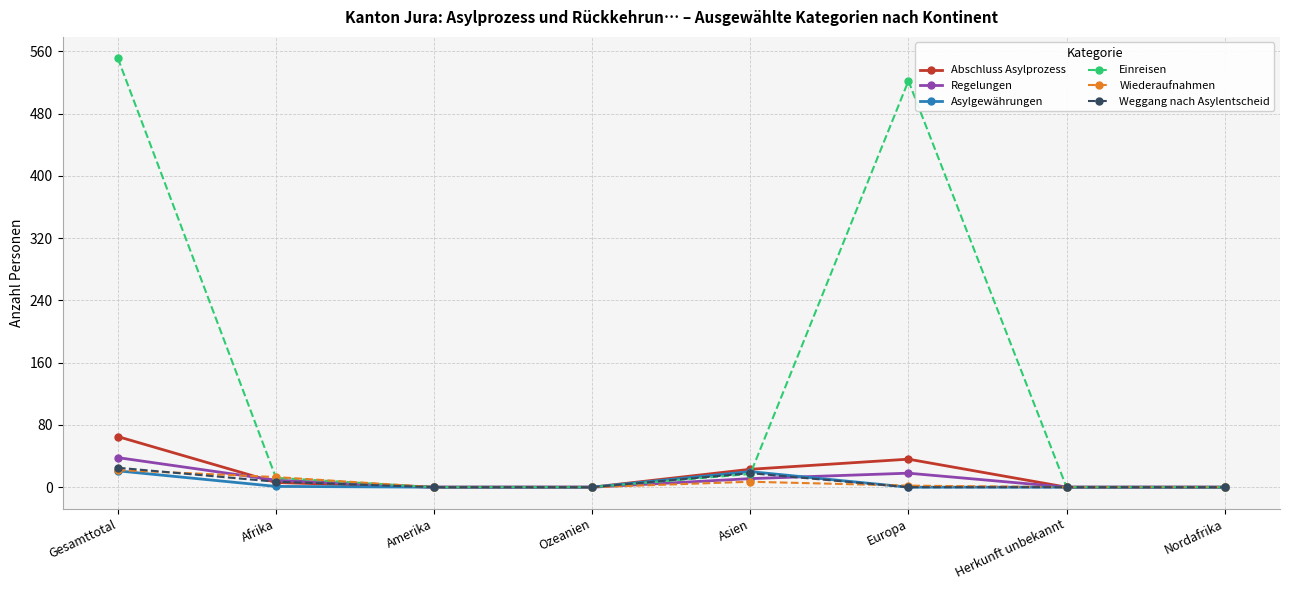

Between Gesamttotal and Nordafrika, which series saw the biggest shift?

Einreisen